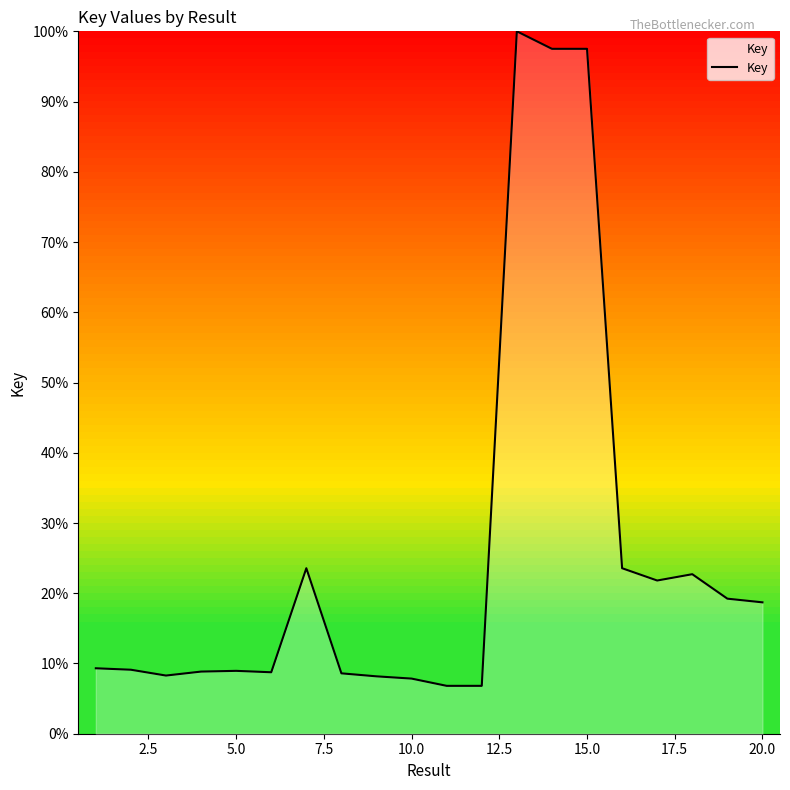

What is the minimum value shown in the chart?

6.8